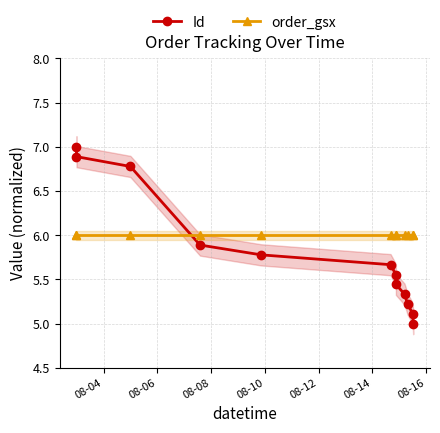

Is the value of Id at 8 greater than the value of order_gsx at 08-08?

No